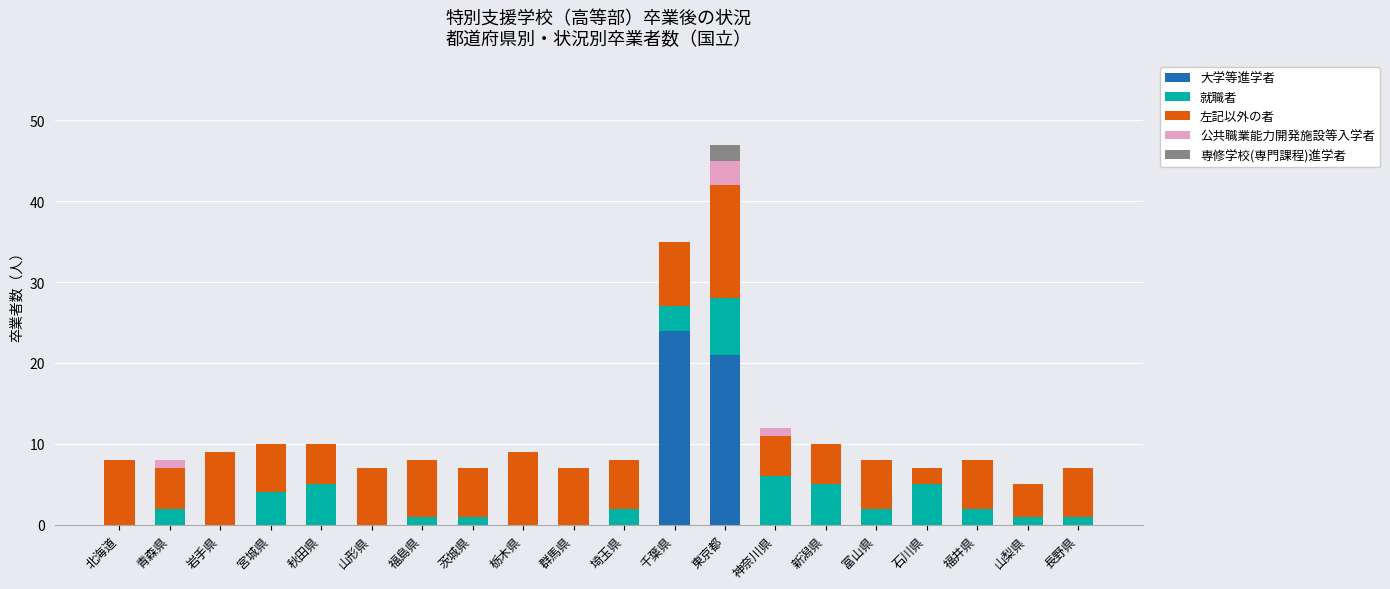

The 大学等進学者 series shows 0 at 山梨県. True or false?

True